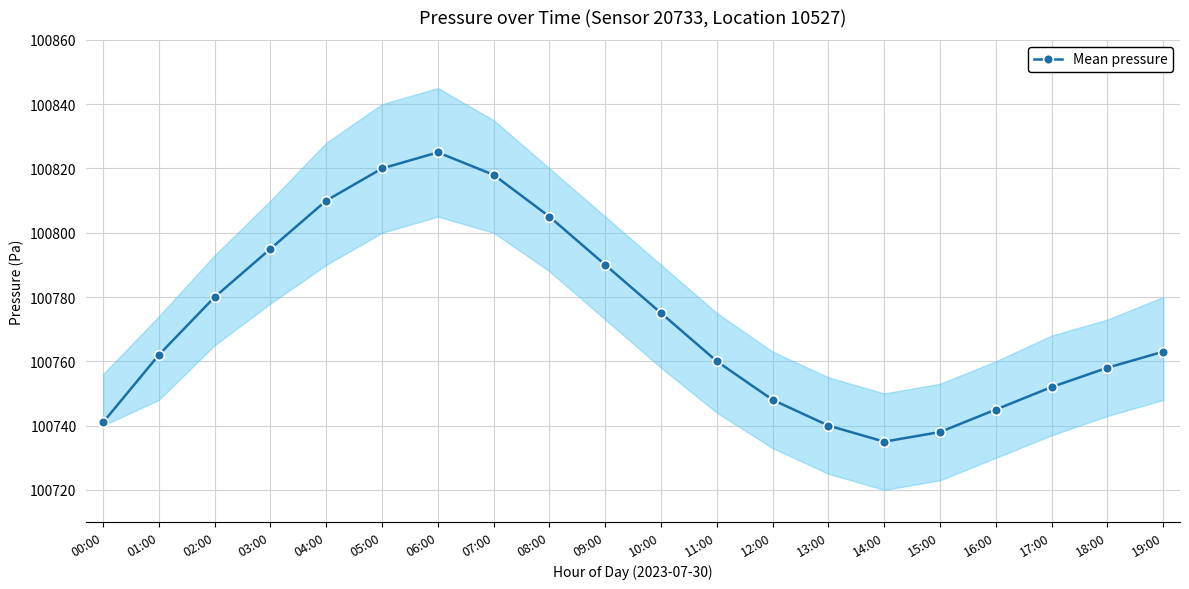

How many series are shown in this chart?

1